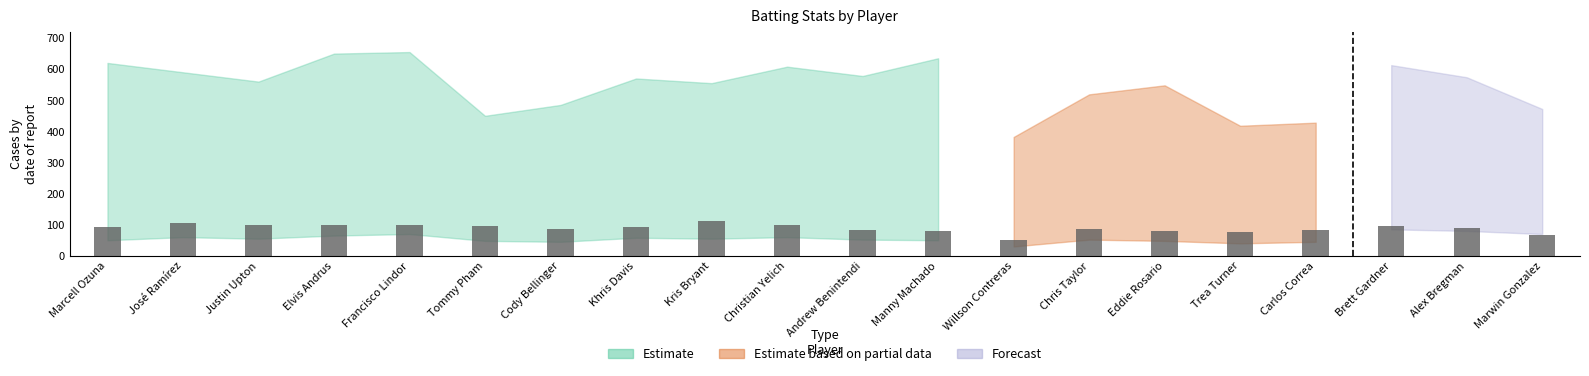

What position from the left is Kris Bryant?

9